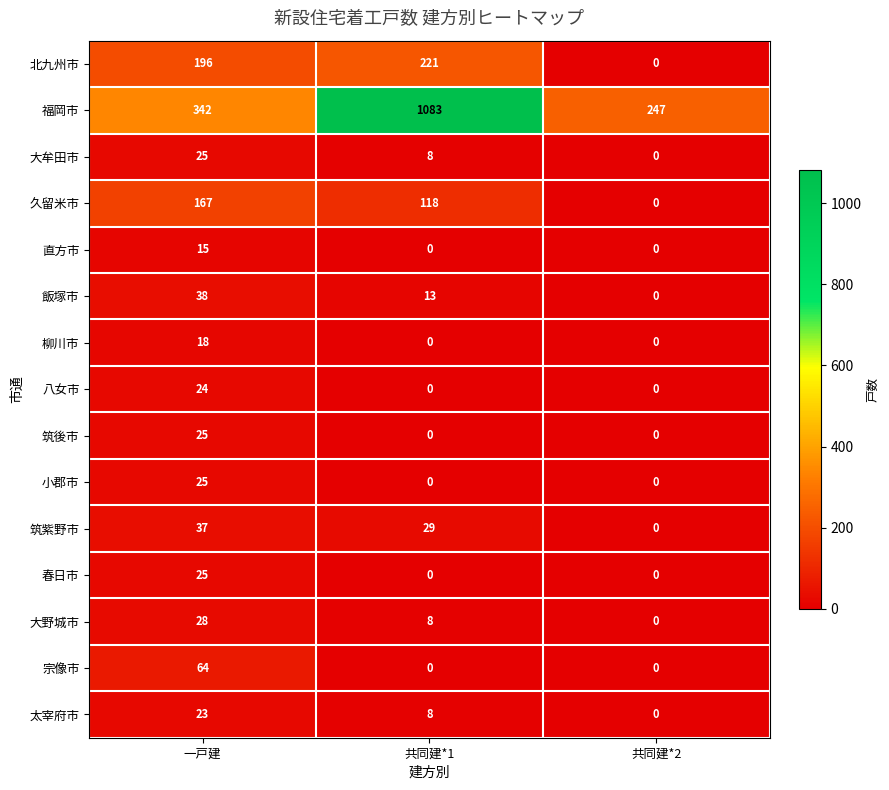

Is the value of 直方市 at 一戸建 greater than the value of 筑後市 at 一戸建?

No